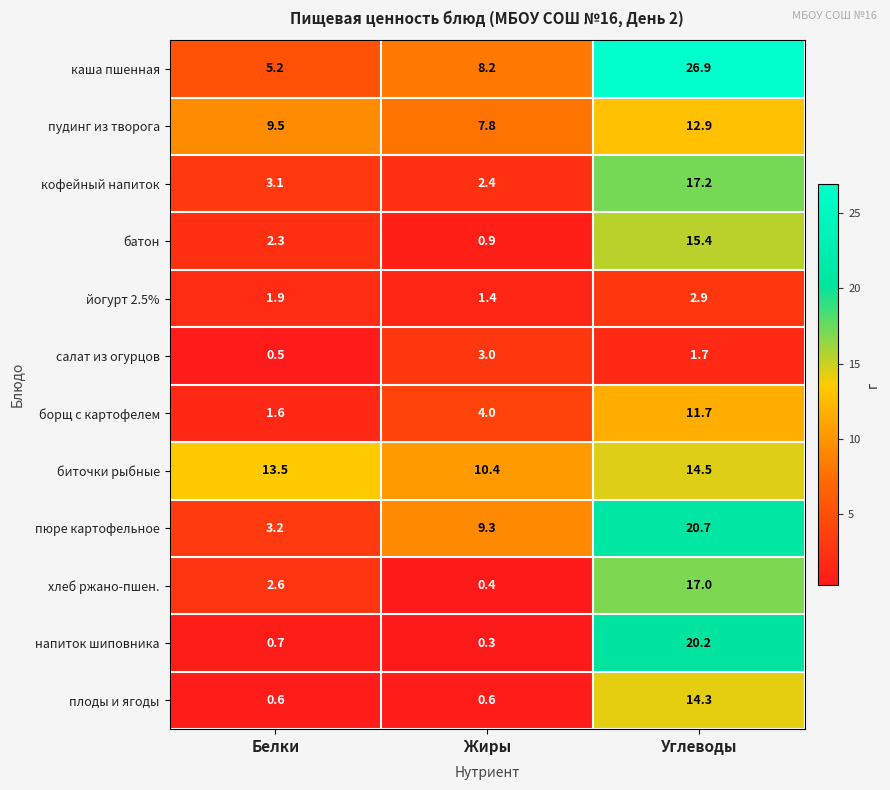

Which series has the largest total across all categories?

каша пшенная